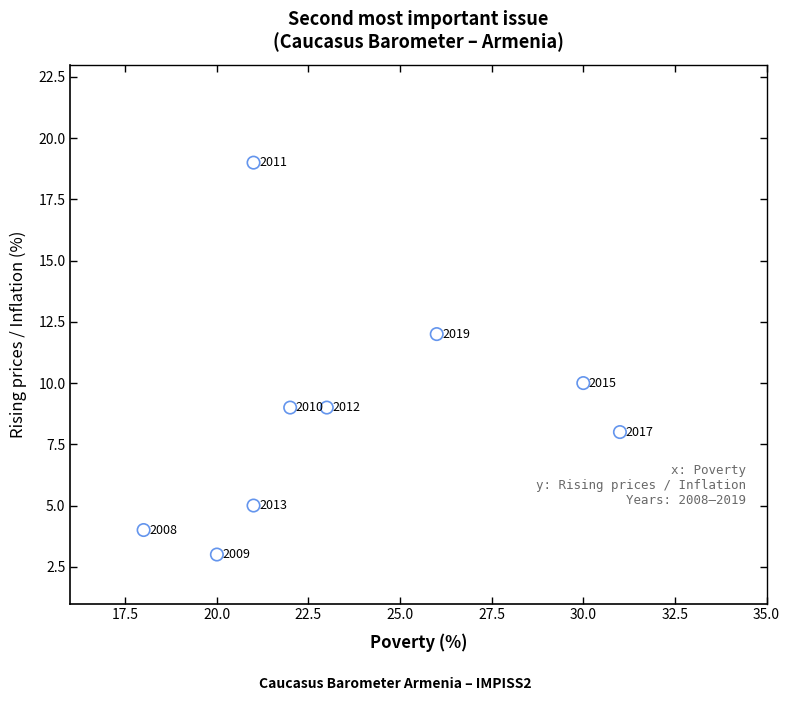

What Y value in the scatter plot is closest to 11?

10